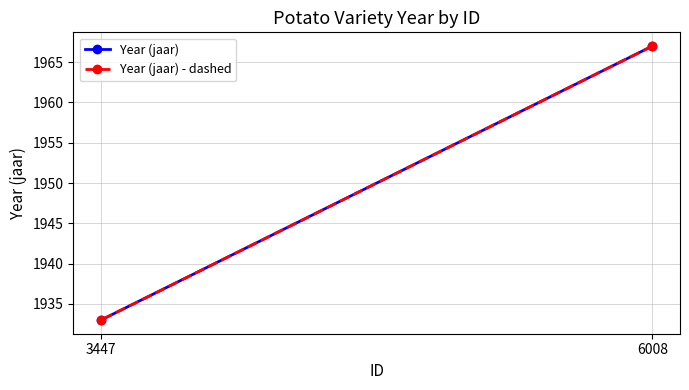

What is the lowest value of the Year (jaar) series?

1933